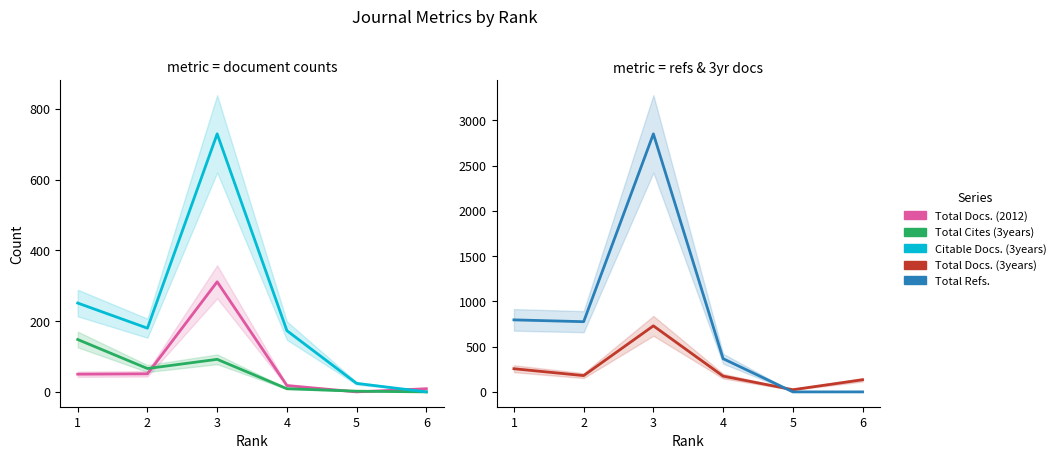

Is the value of Total Cites (3years) at 5 greater than the value of Citable Docs. (3years) at 3?

No